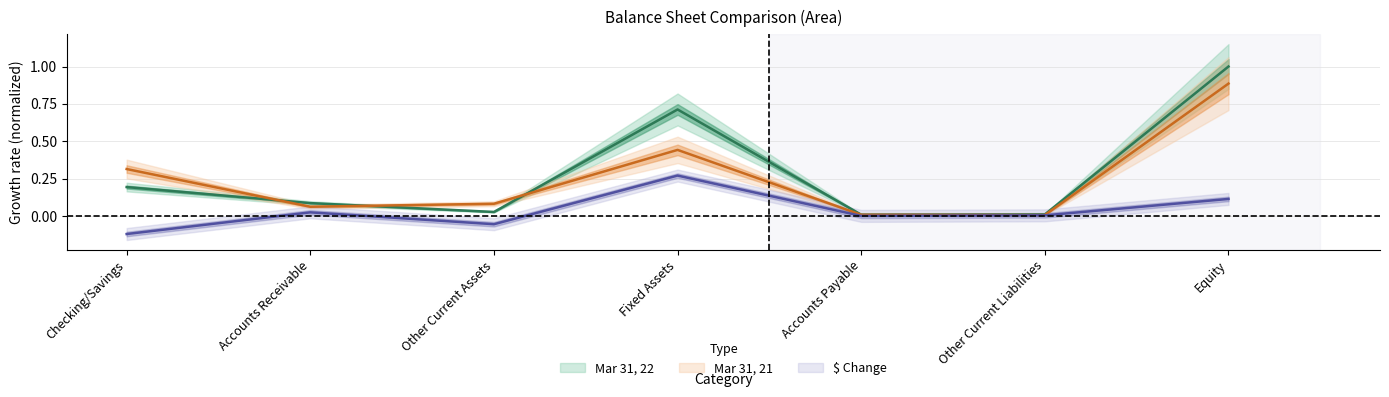

At which label is Mar 31, 21 closest to 0?

Other Current Liabilities